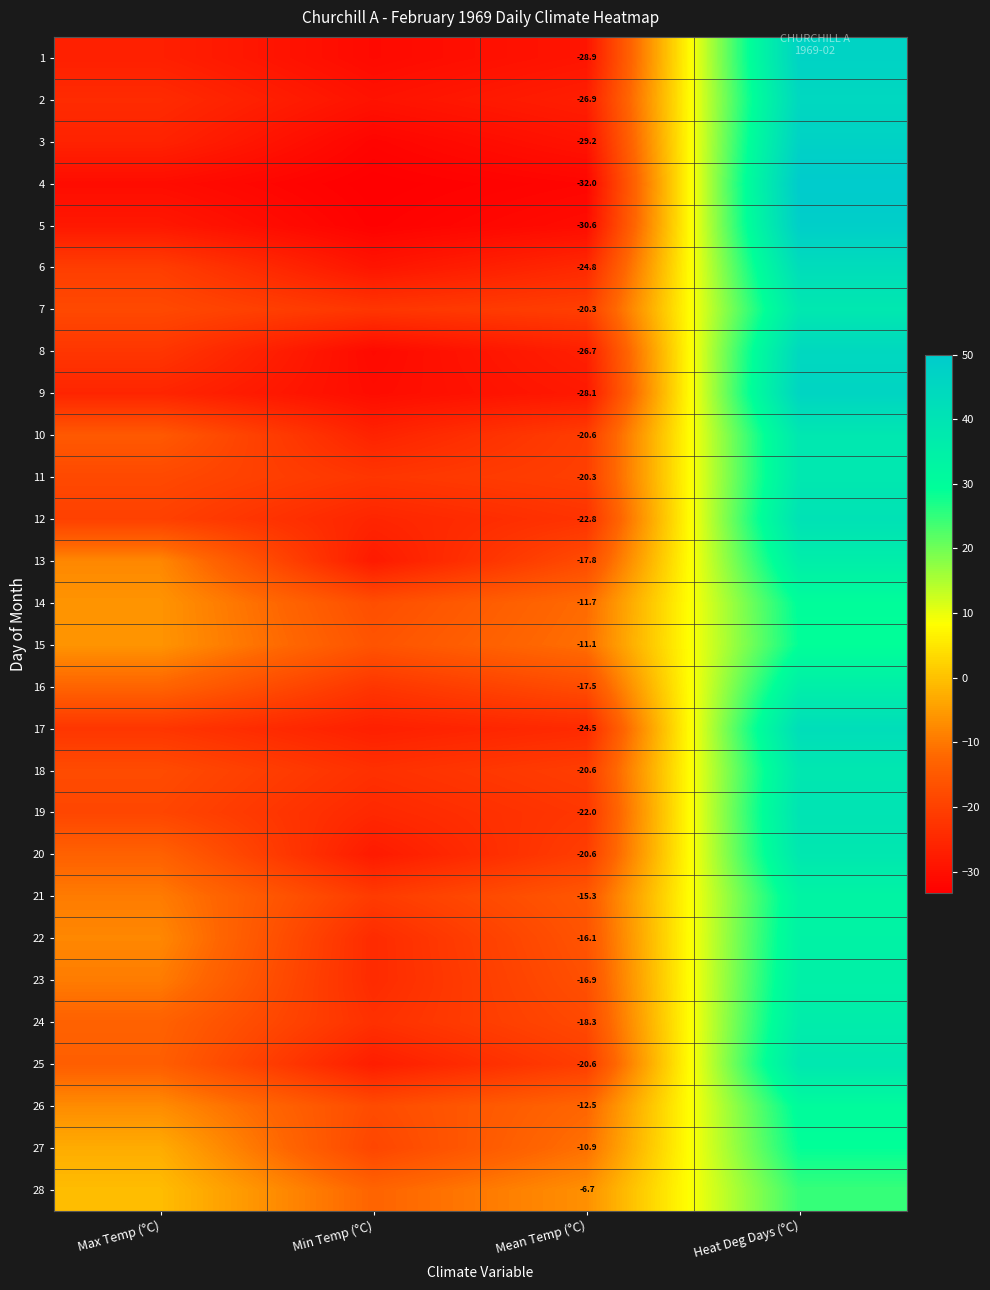

Which has a higher value, Heat Deg Days (°C) or Min Temp (°C)?

Heat Deg Days (°C)